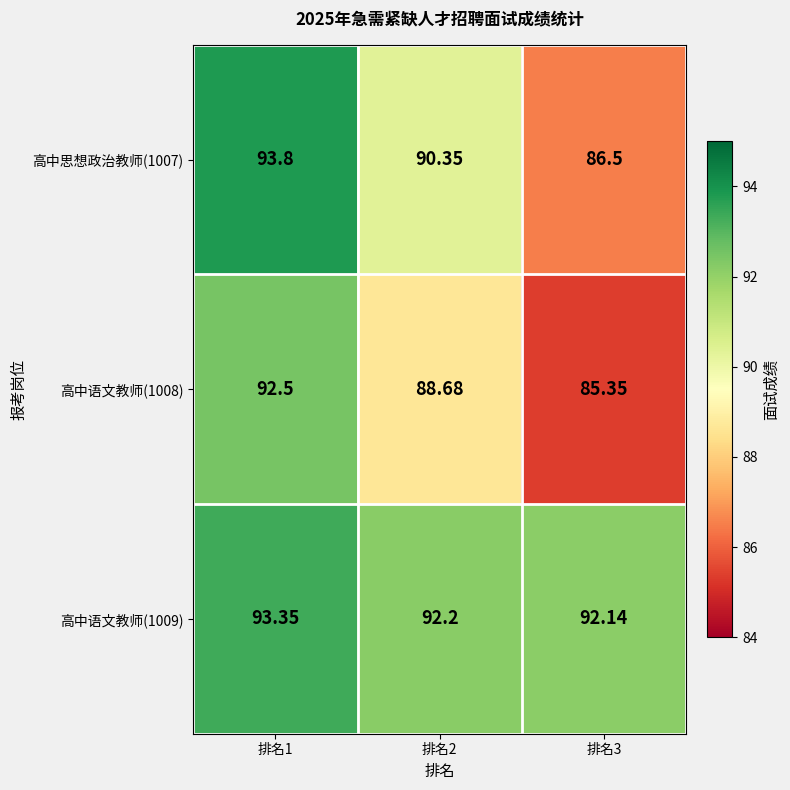

At which category does the chart reach its peak across all series?

排名1